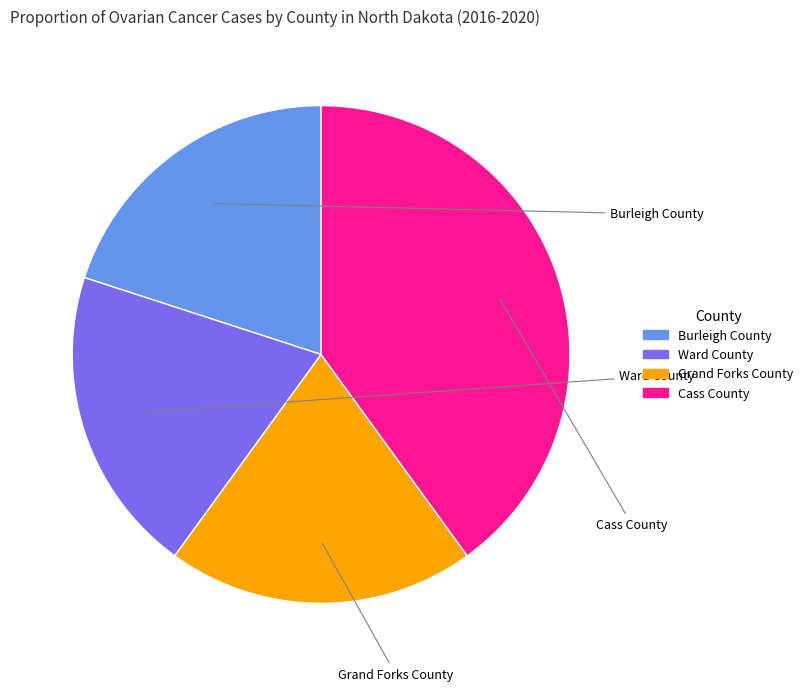

What is the ratio of the value at Cass County to the value at Burleigh County?

2.0